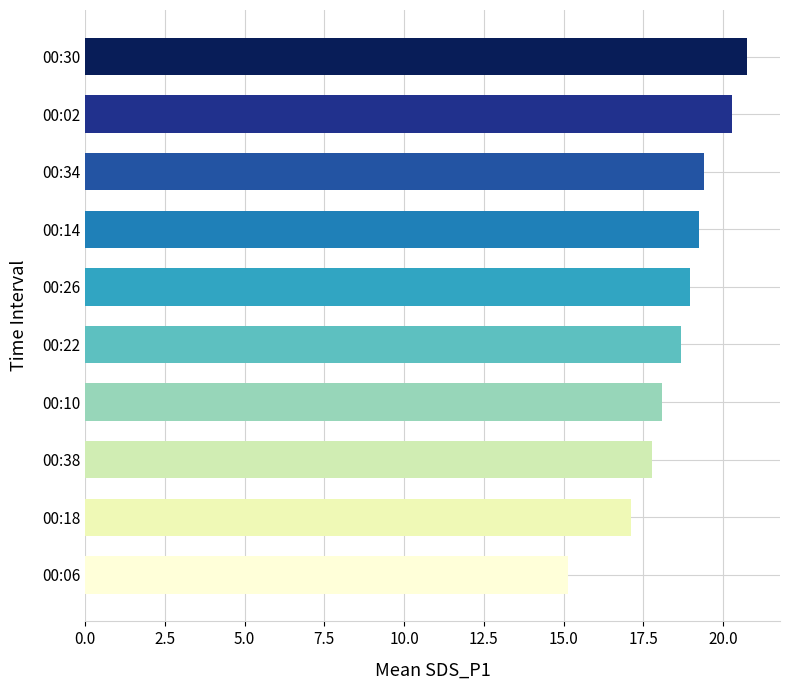

What value does the data have at 00:10?

18.1